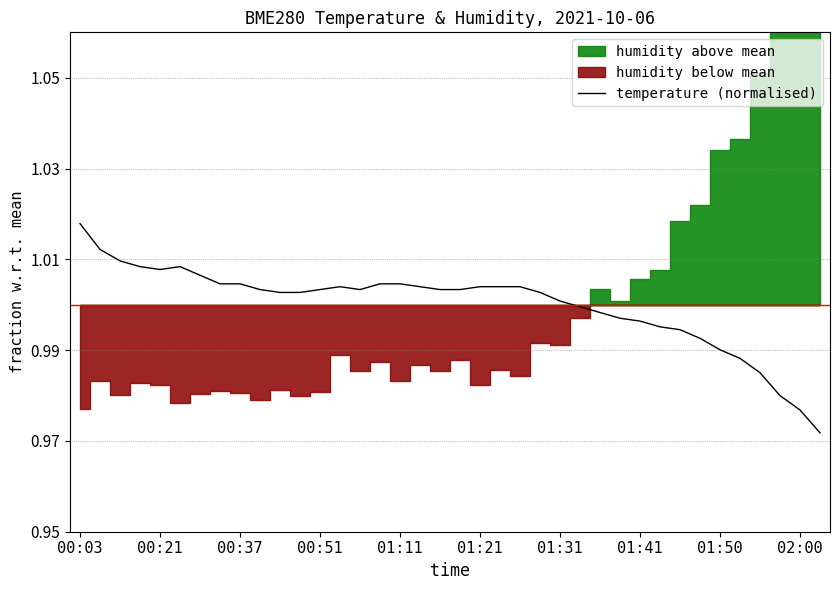

Is it true that temperature (normalised) equals 1.6 at 01:31?

False